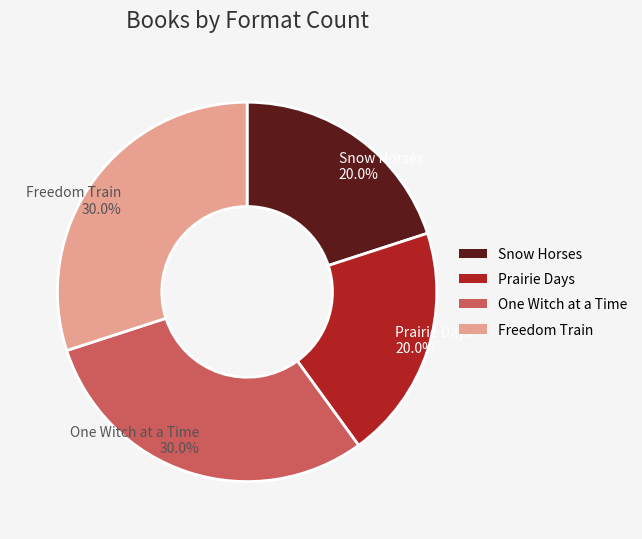

Does any single category account for the majority?

No